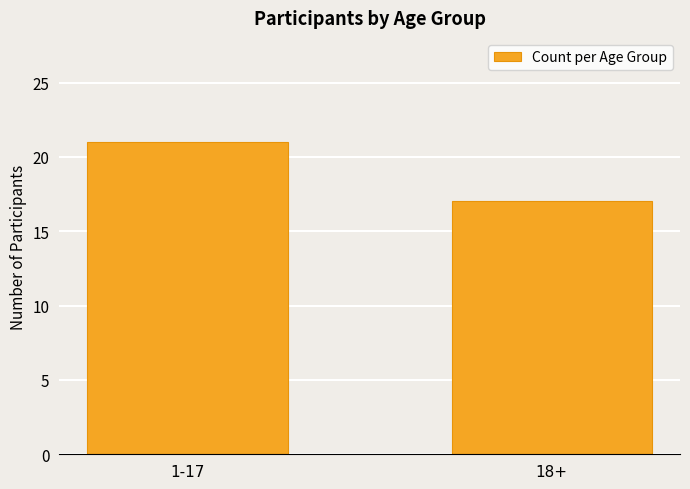

What is the approximate value at 1-17?

21